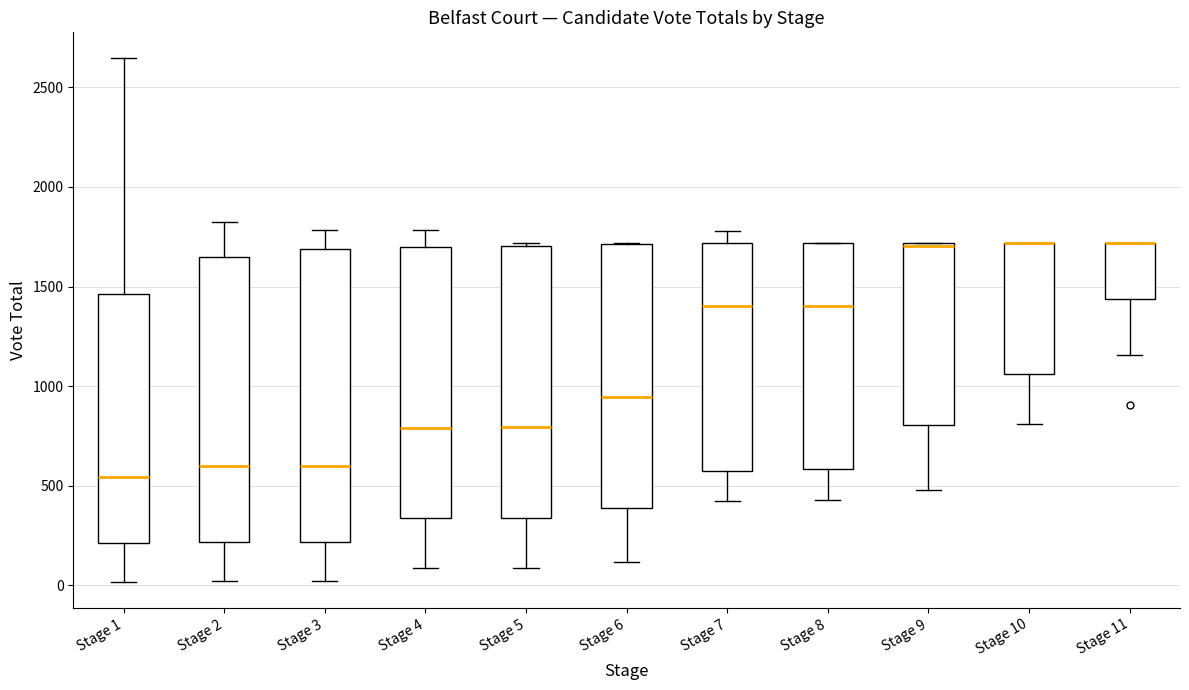

Reading left to right, transcribe this box plot: for each box, give where its median line is, the range the box spans, and where its two whiskers end, as read against the y-axis. The values are not printed on the chart, so give them approximately, as read against the axis.

Stage 1: median 550, box 200 to 1450, whiskers 0 to 2650
Stage 2: median 600, box 200 to 1650, whiskers 0 to 1800
Stage 3: median 600, box 200 to 1700, whiskers 0 to 1800
Stage 4: median 800, box 350 to 1700, whiskers 100 to 1800
Stage 5: median 800, box 350 to 1700, whiskers 100 to 1700 (just above the box's upper edge)
Stage 6: median 950, box 400 to 1700, whiskers 100 to 1700
Stage 7: median 1400, box 600 to 1700, whiskers 400 to 1800
Stage 8: median 1400, box 600 to 1700, whiskers 450 to 1700
Stage 9: median 1700, box 800 to 1700, whiskers 500 to 1700
Stage 10: median 1700 (drawn on the box's upper edge), box 1050 to 1700, whiskers 800 to 1700
Stage 11: median 1700 (drawn on the box's upper edge), box 1450 to 1700, whiskers 1150 to 1700